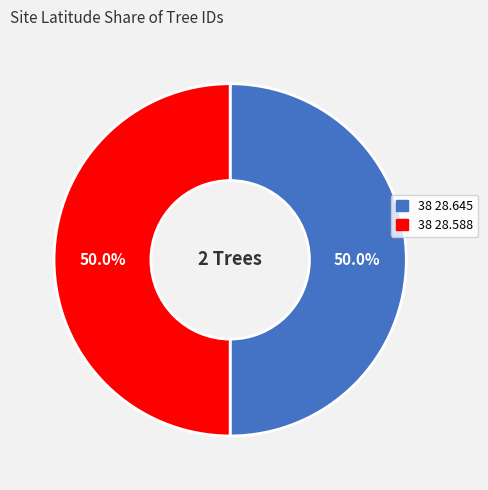

How many segments does this pie chart have?

2